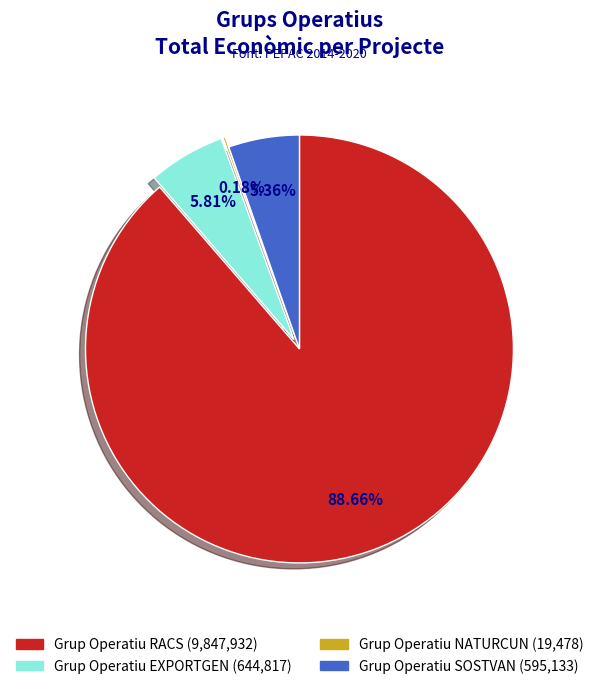

Does any single category account for the majority?

Yes